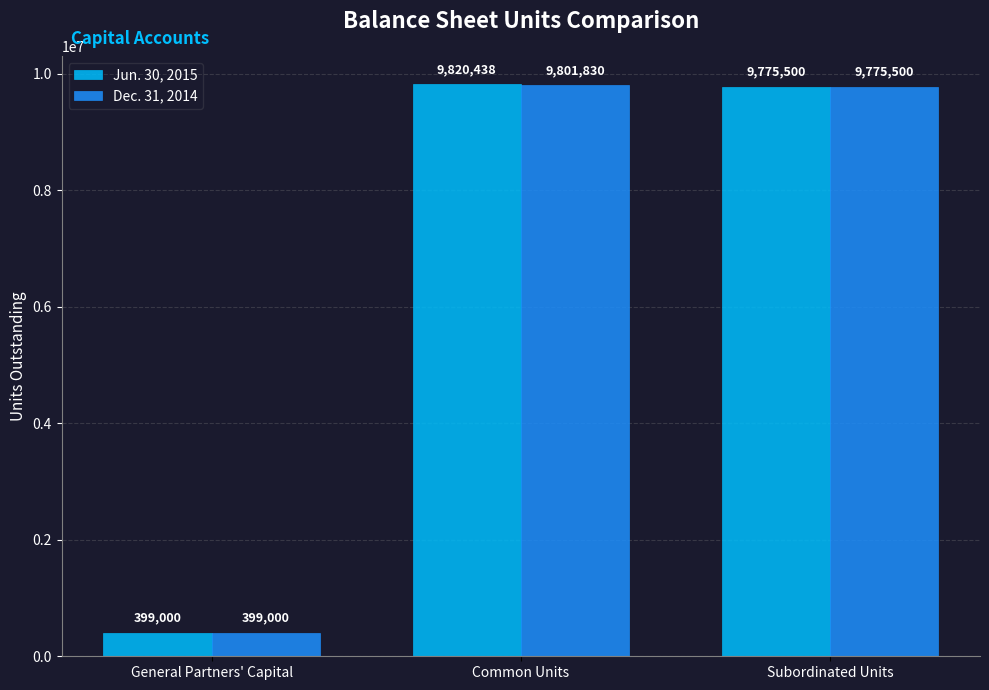

At which label is Jun. 30, 2015 closest to 5109719?

Subordinated Units